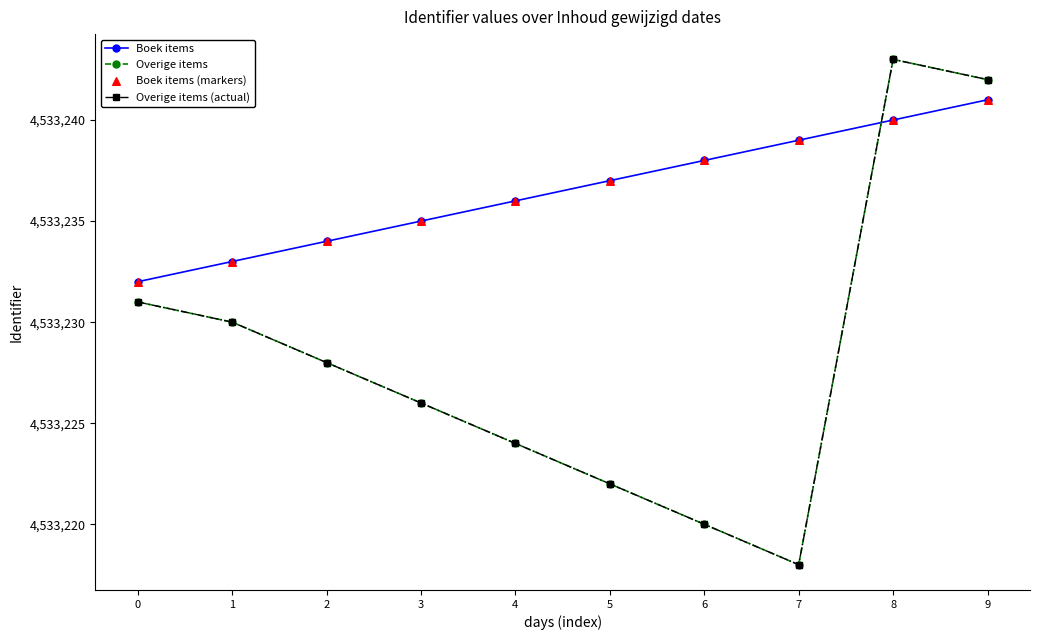

Does the chart have visible grid lines?

No